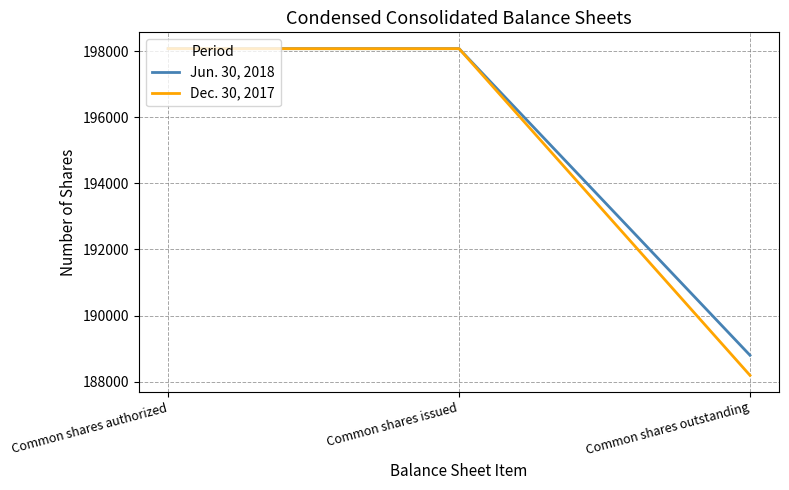

What is the maximum value shown in the chart?

198077